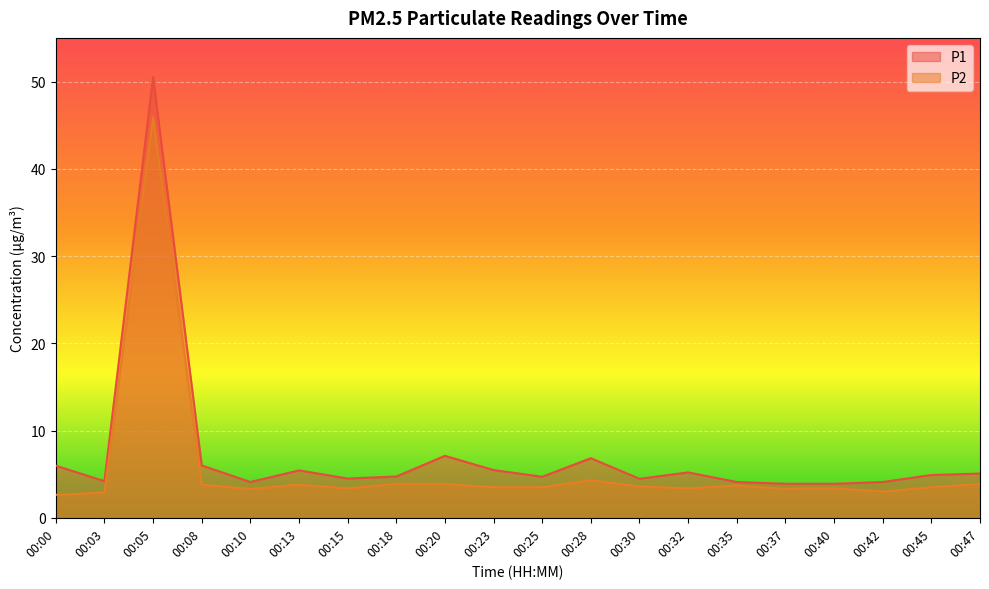

What is the sum of the P1 values at 00:15 and 00:35?

8.6